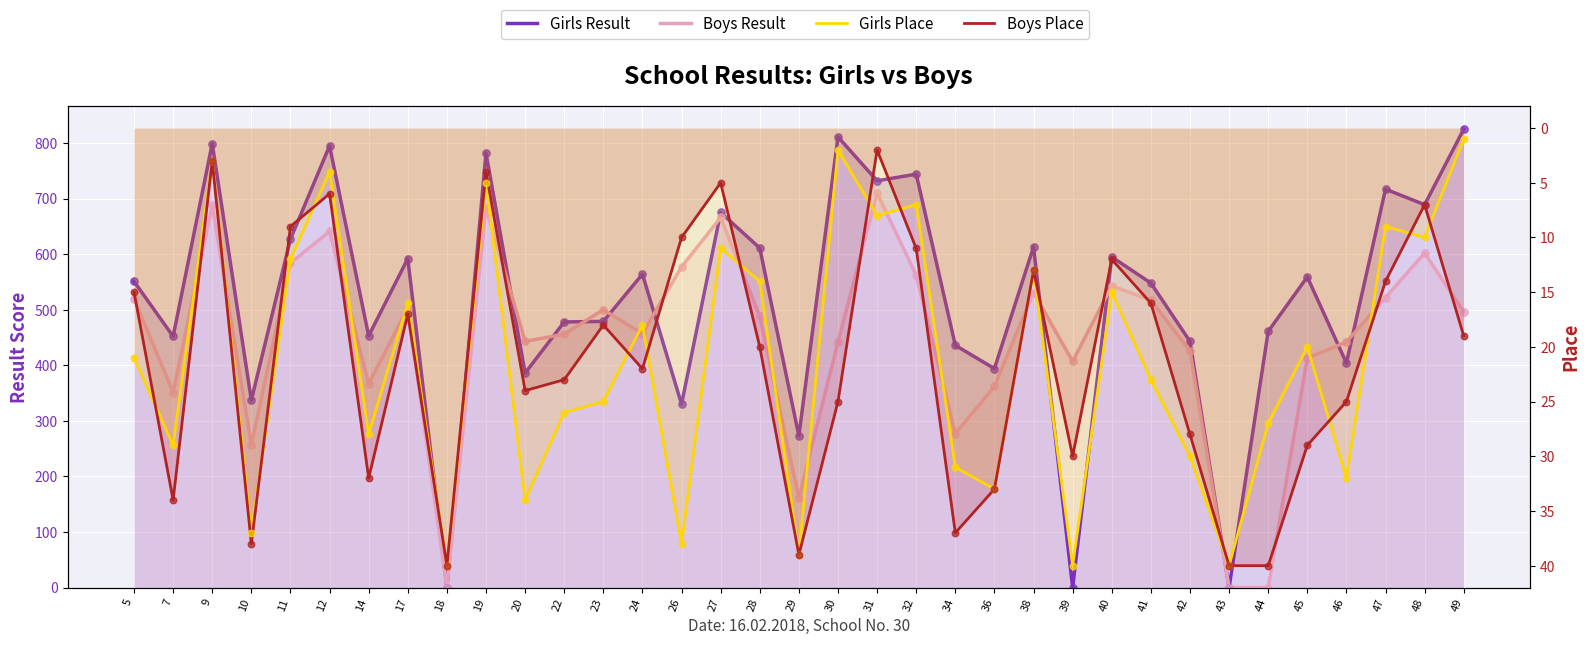

What are all the series names shown in the legend?

Girls Result, Boys Result, Girls Place, Boys Place